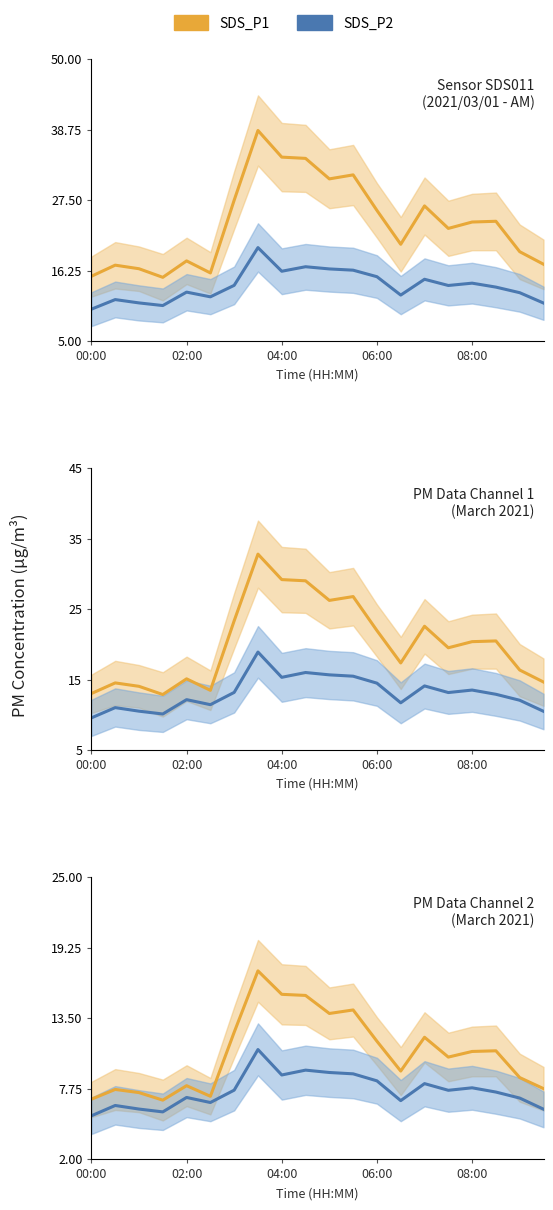

True or false: SDS_P1 has a value of 14.2 at 11.

True